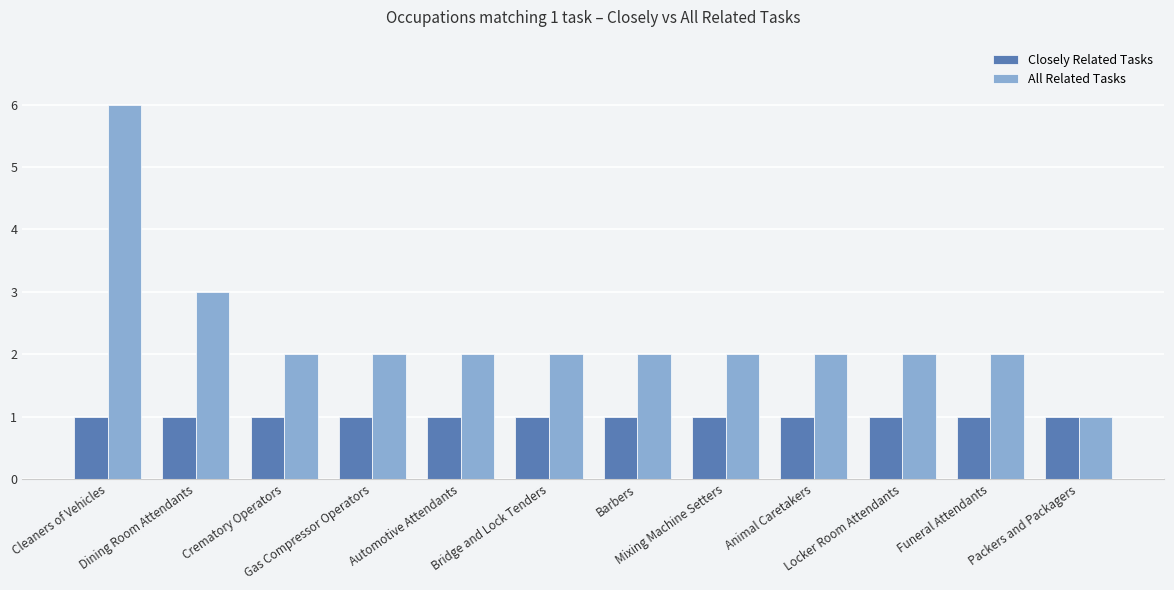

What position from the left is Crematory Operators?

3